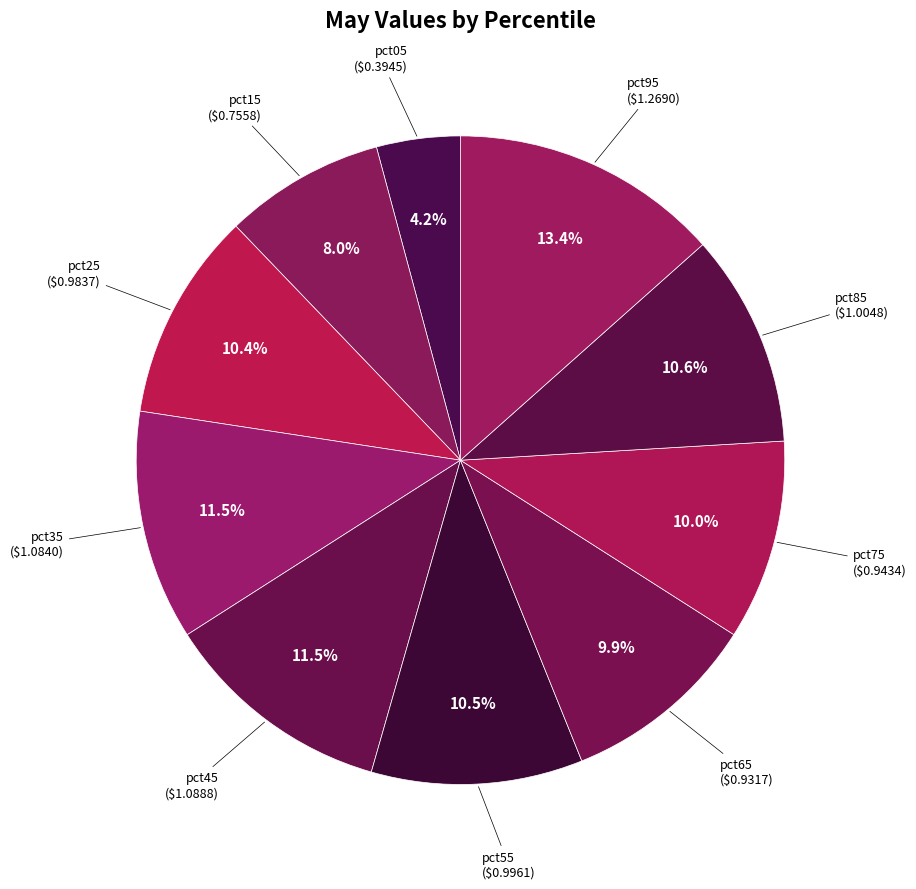

How many slices are in this pie chart?

10